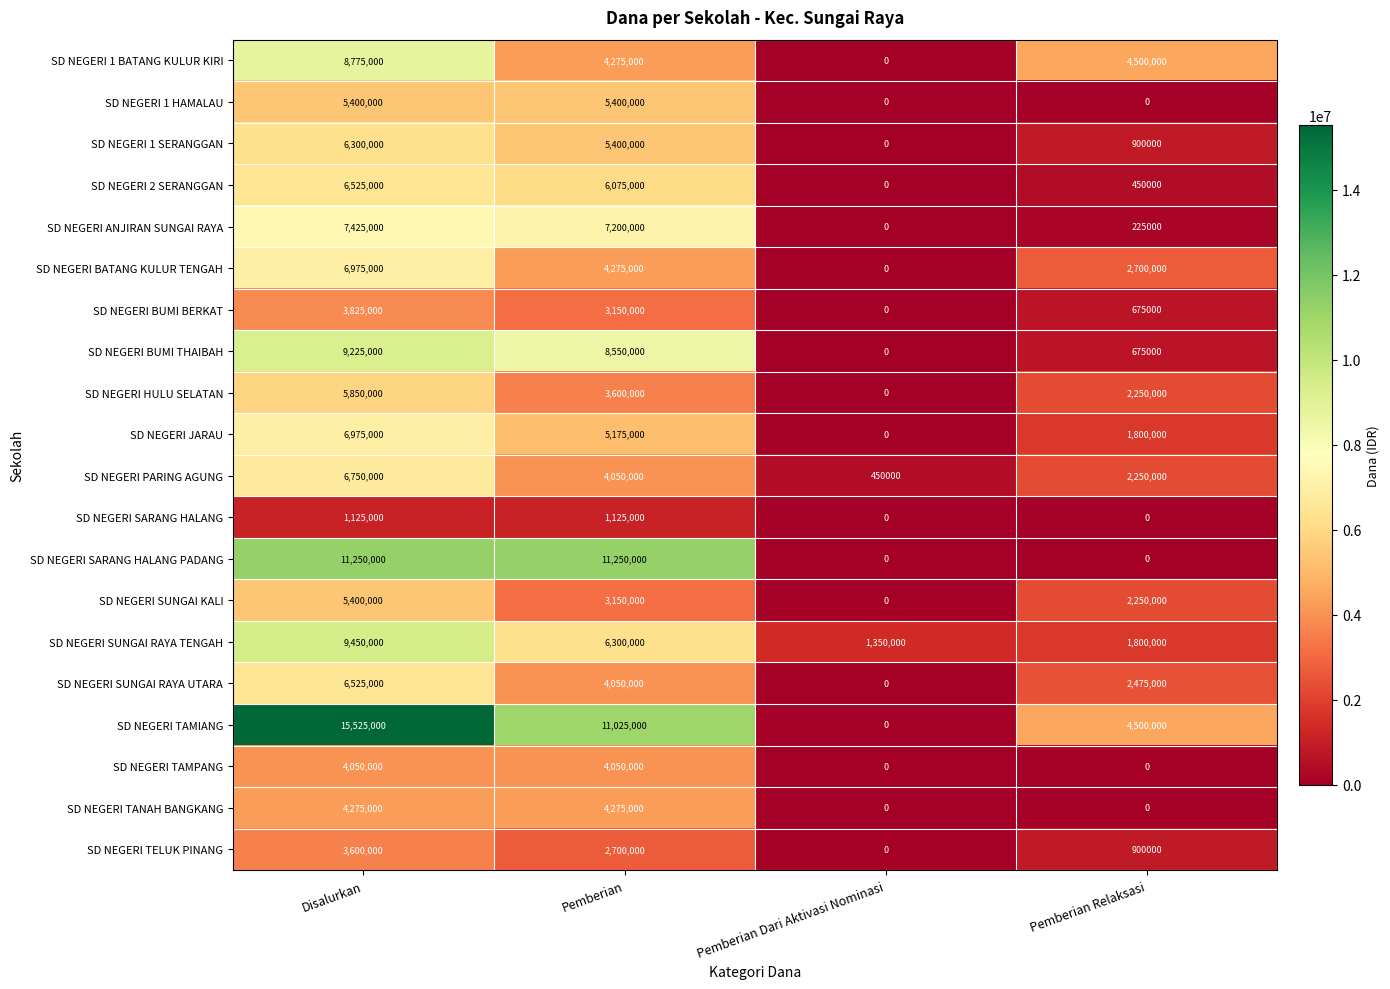

Which category has the lowest value in the SD NEGERI BUMI THAIBAH series?

Pemberian Dari Aktivasi Nominasi